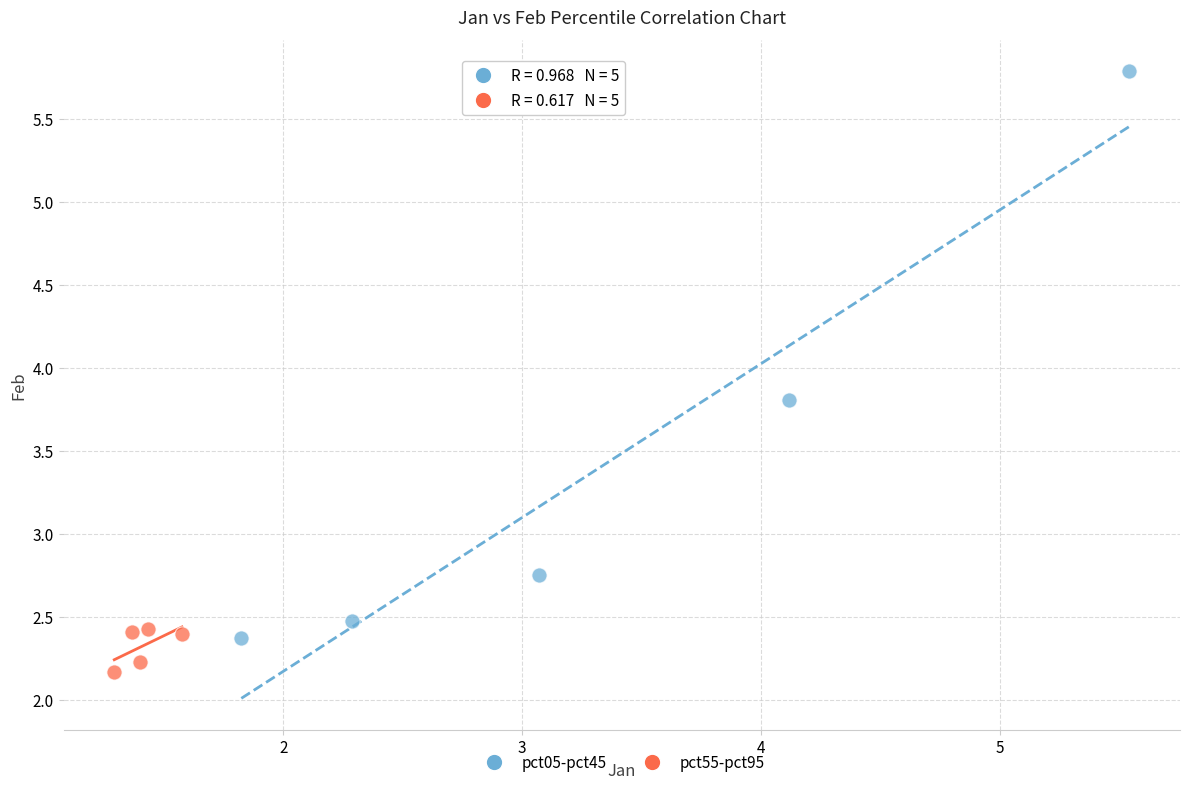

Which series has the largest Y range (max minus min)?

pct05-pct45